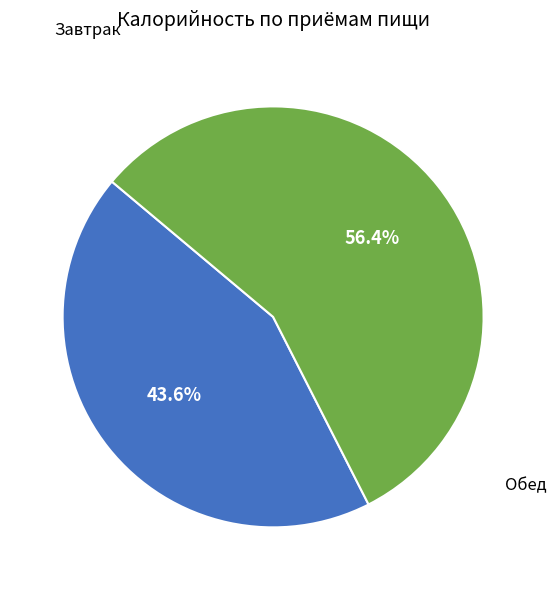

Is there a majority slice in this chart?

Yes